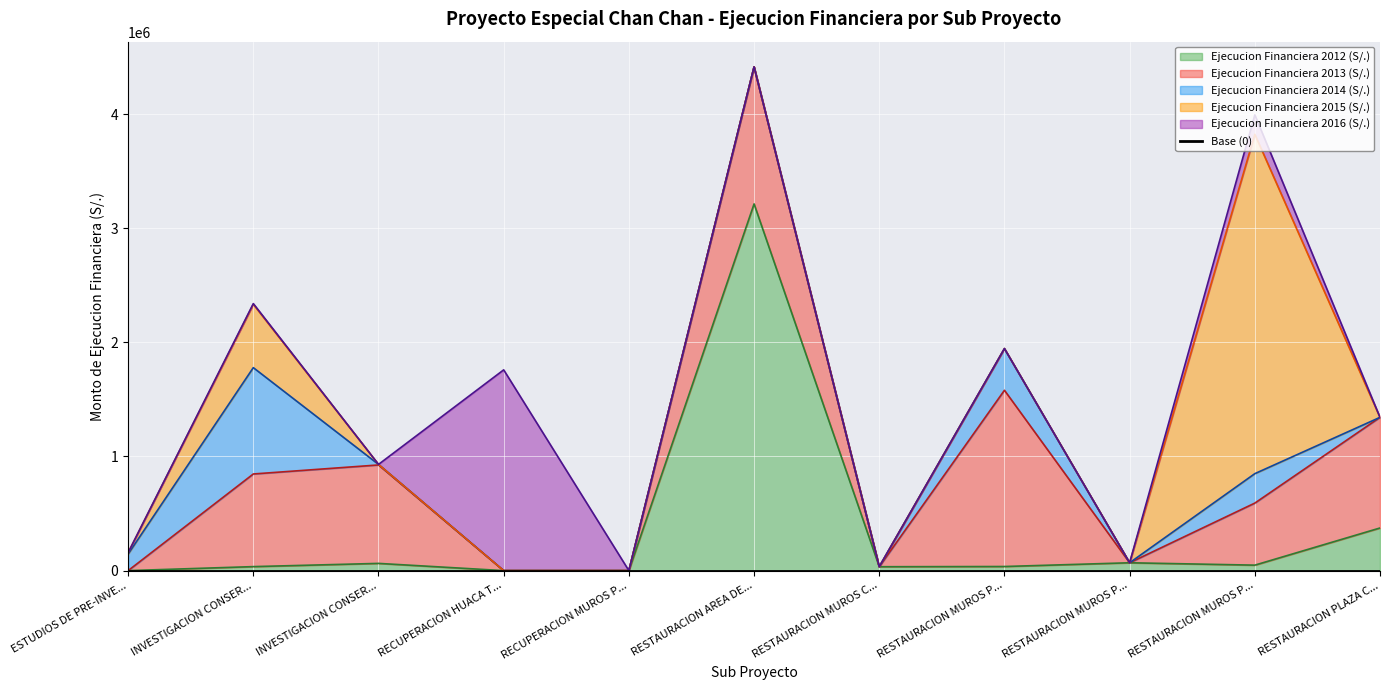

True or false: Ejecucion Financiera 2012 (S/.) and Ejecucion Financiera 2016 (S/.) cross at least once.

True